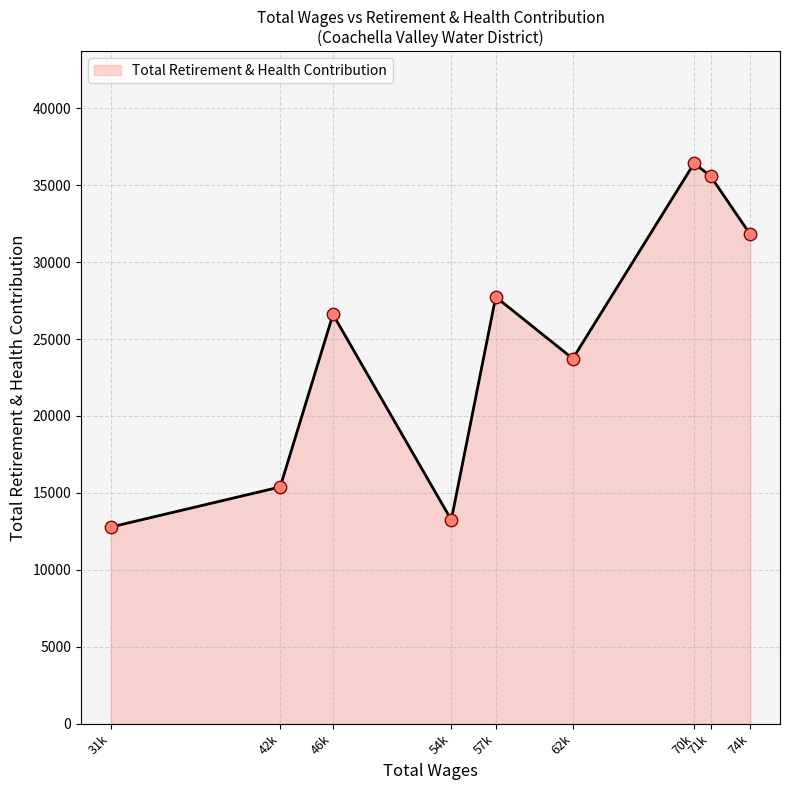

Which has a higher value, 42547 or 70326?

70326